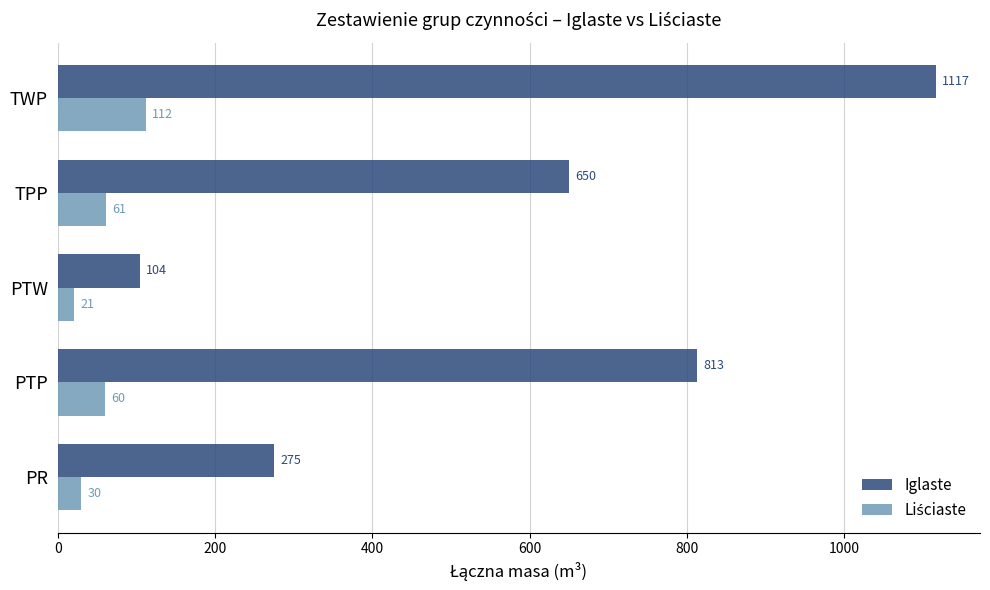

Count the number of categories in the chart.

5